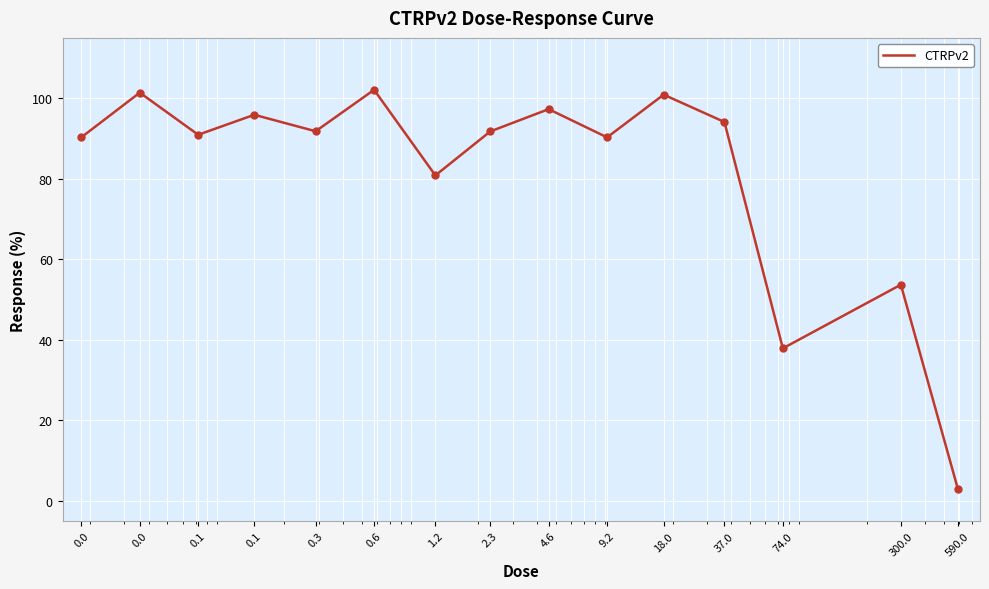

What is the greatest value displayed?

102.1